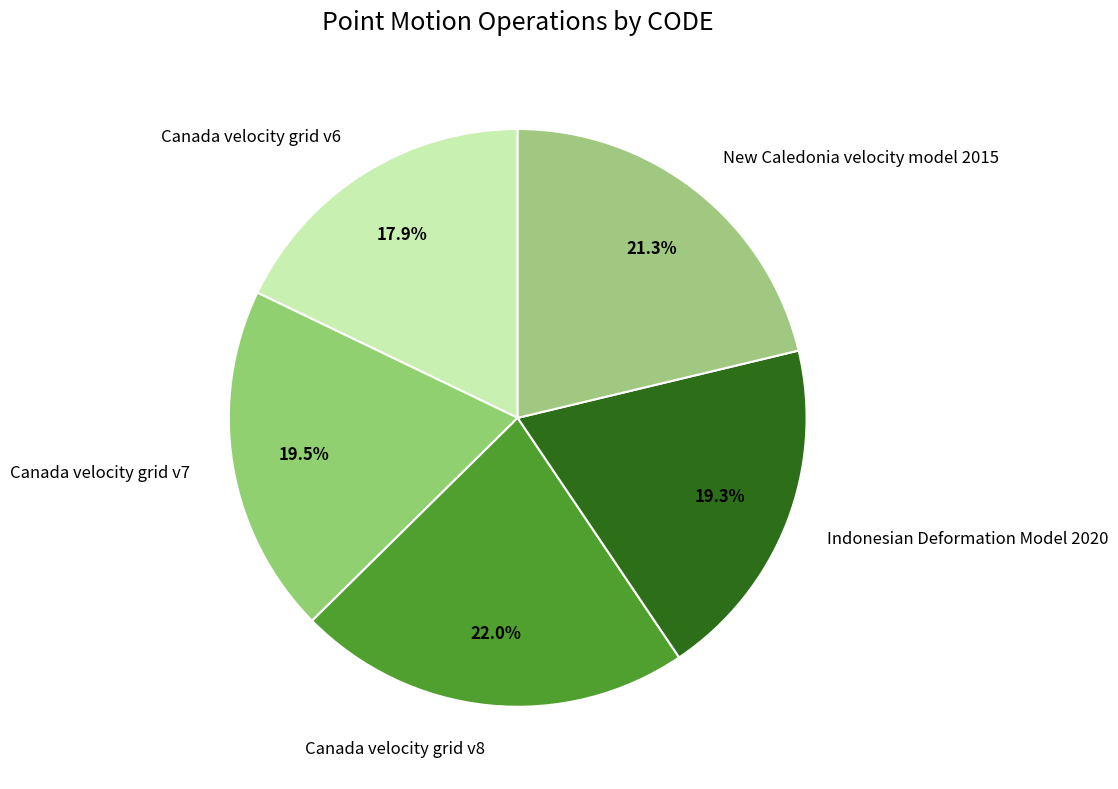

How many slices are in this pie chart?

5